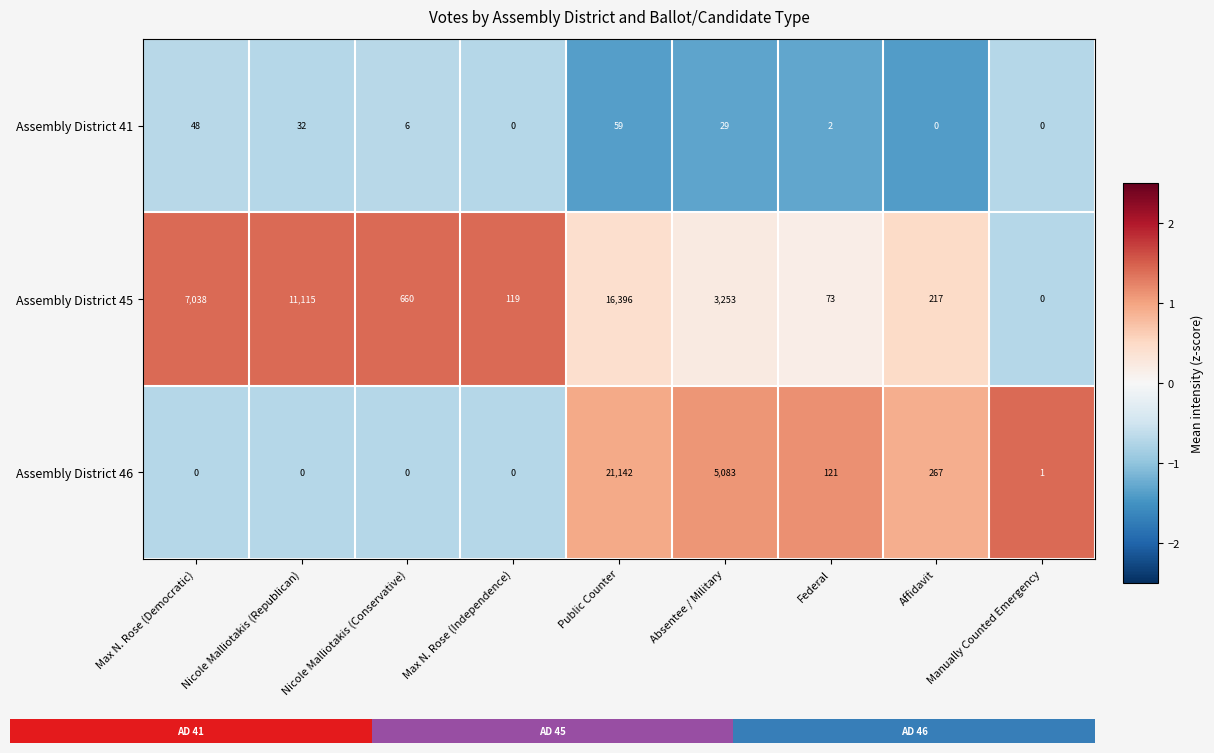

True or false: Assembly District 41 has a value of 0 at Affidavit.

True